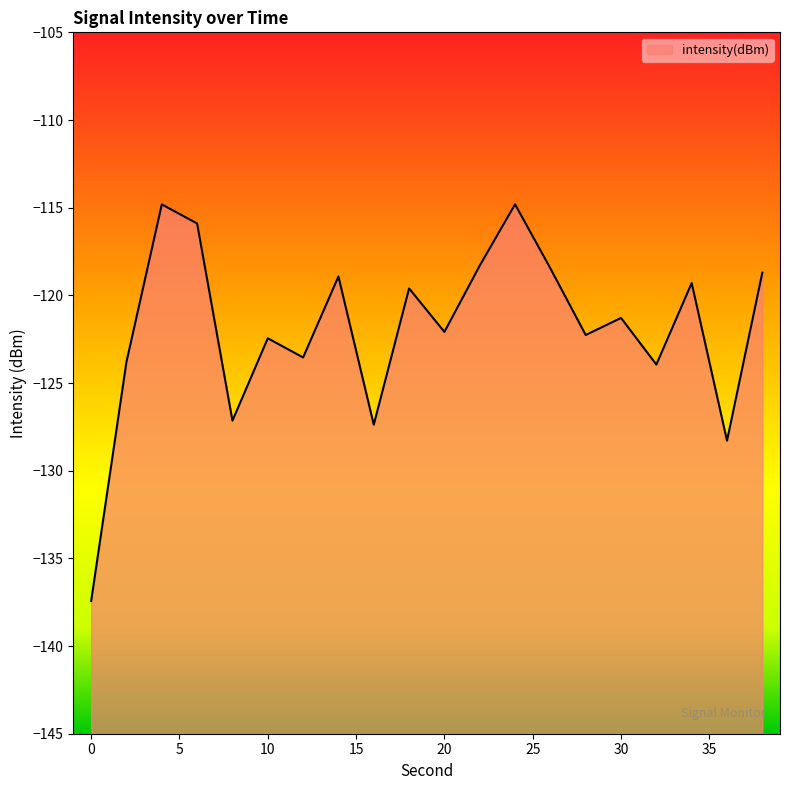

The value at 2 is -123.8. True or false?

True